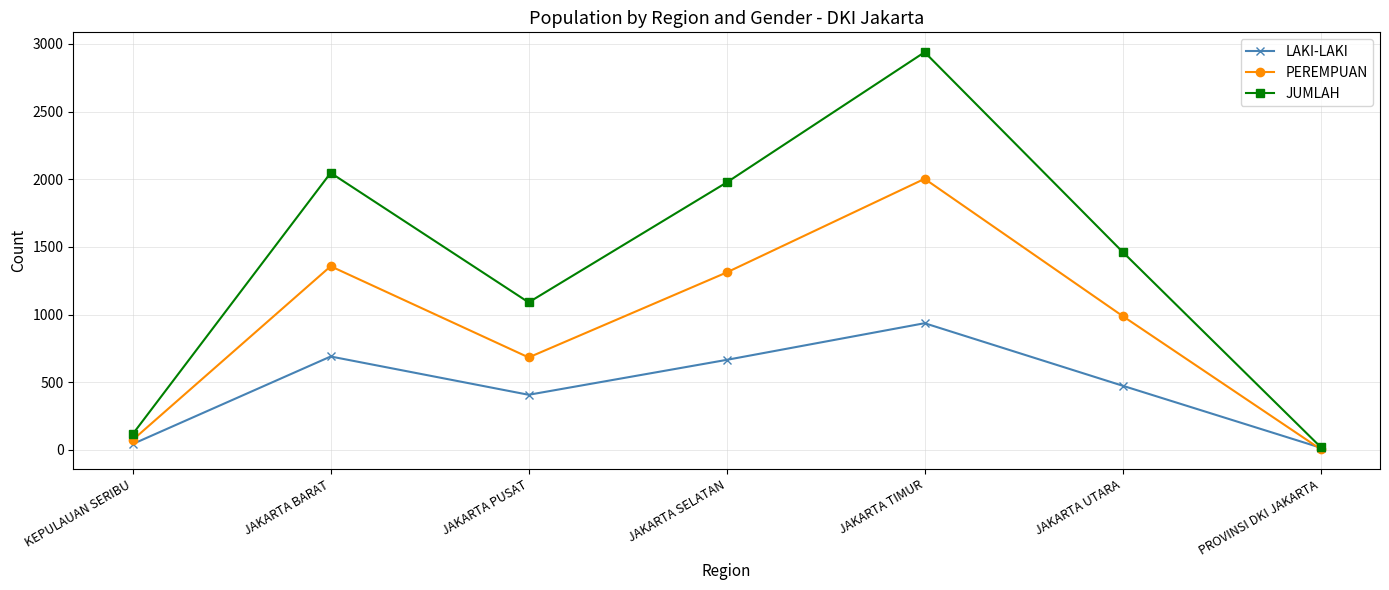

What is the sum of the JUMLAH values at PROVINSI DKI JAKARTA and JAKARTA TIMUR?

2960